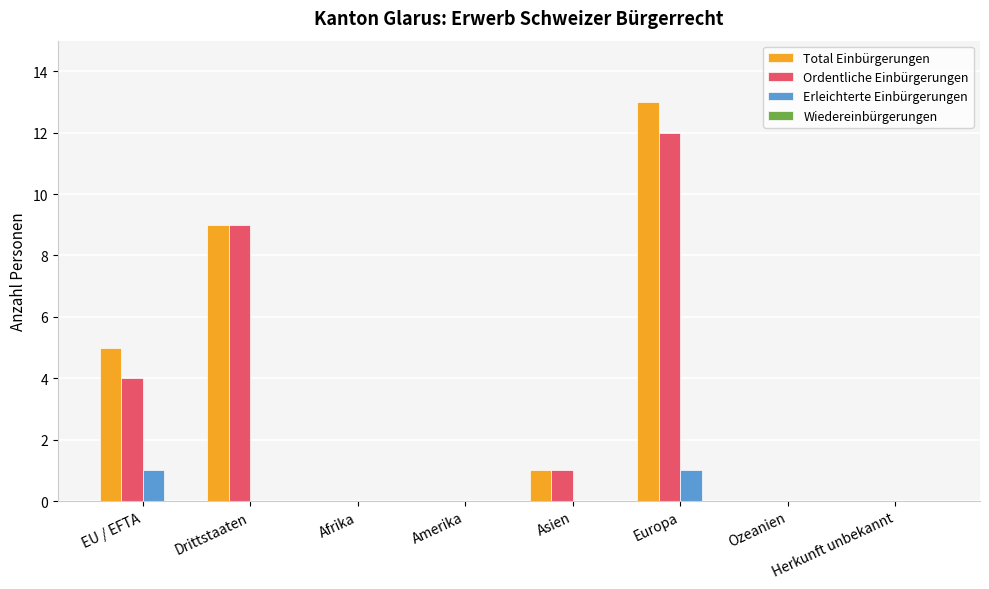

The Total Einbürgerungen series shows 0 at Asien. True or false?

False